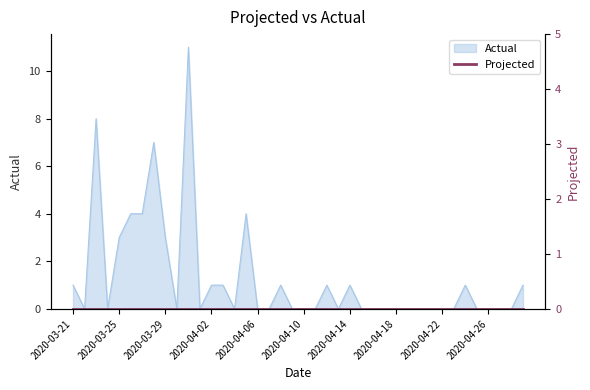

How many lines are shown in the chart?

1